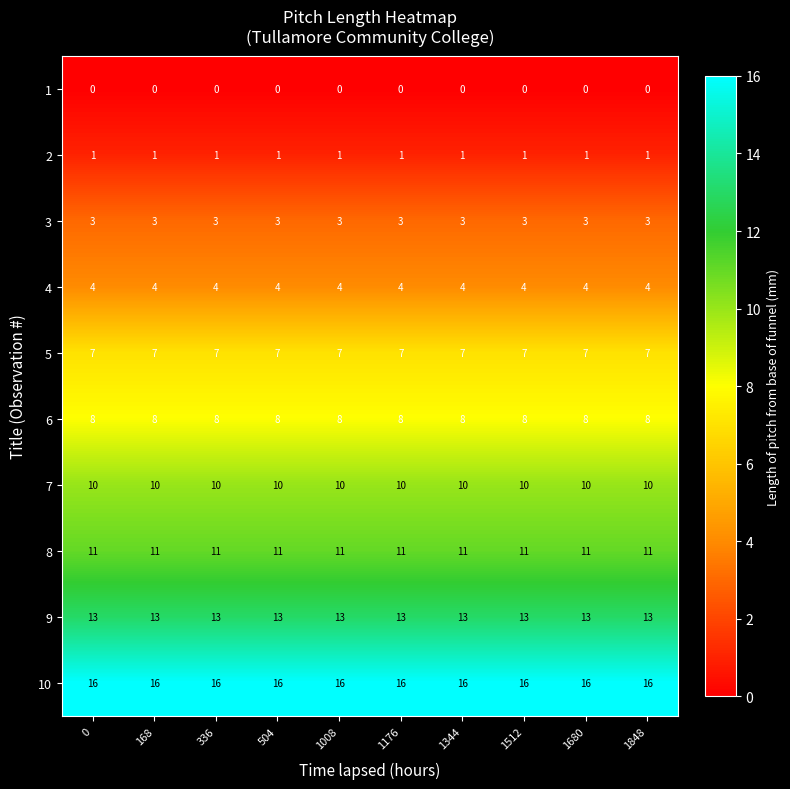

Which has a higher value, 1512 or 168?

1512